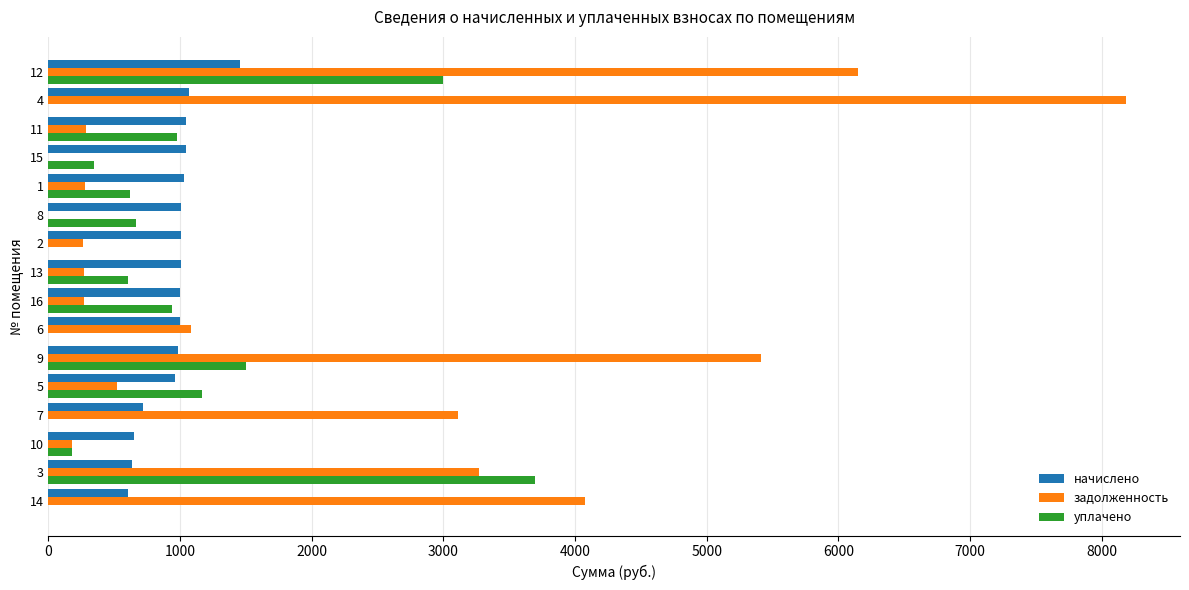

What is the maximum value for начислено?

1456.8